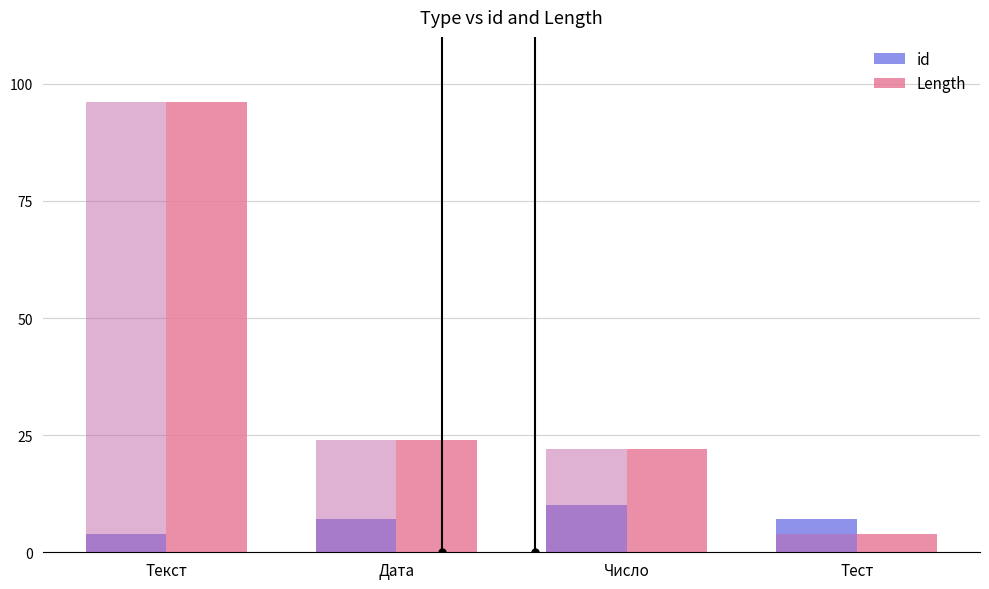

Are the bars horizontal?

No